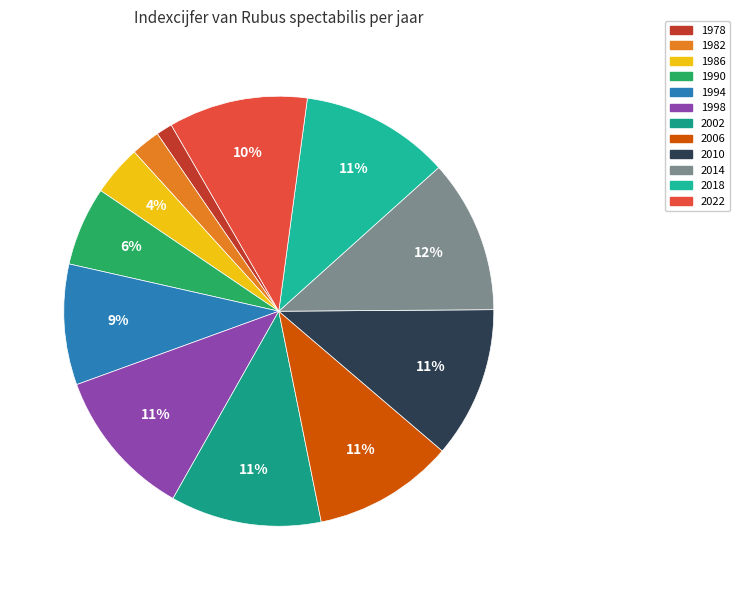

Is it true that 1990 is 6% of the pie?

True